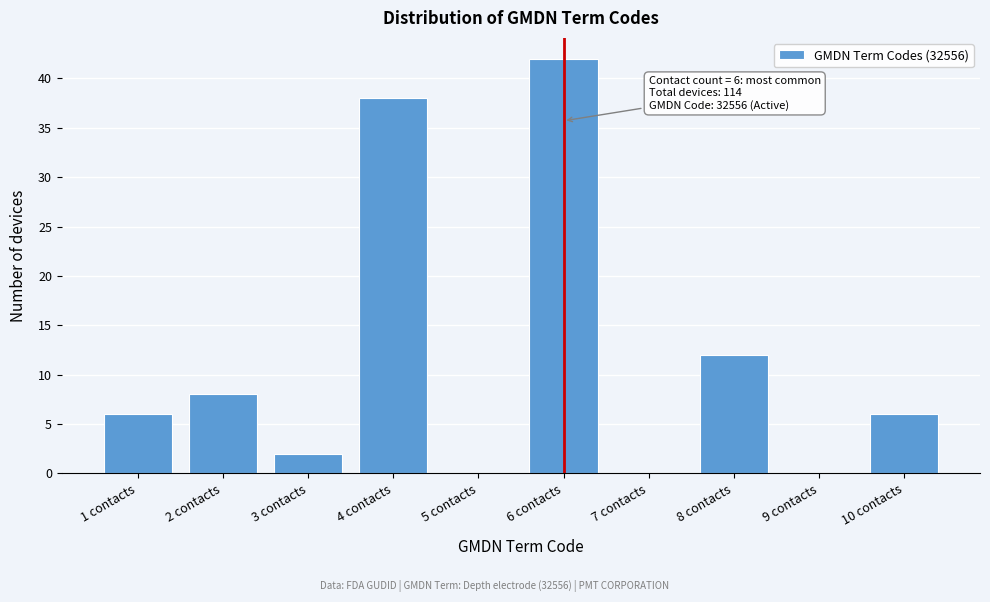

Which range on the x-axis has the tallest bar?

5.5 to 6.5